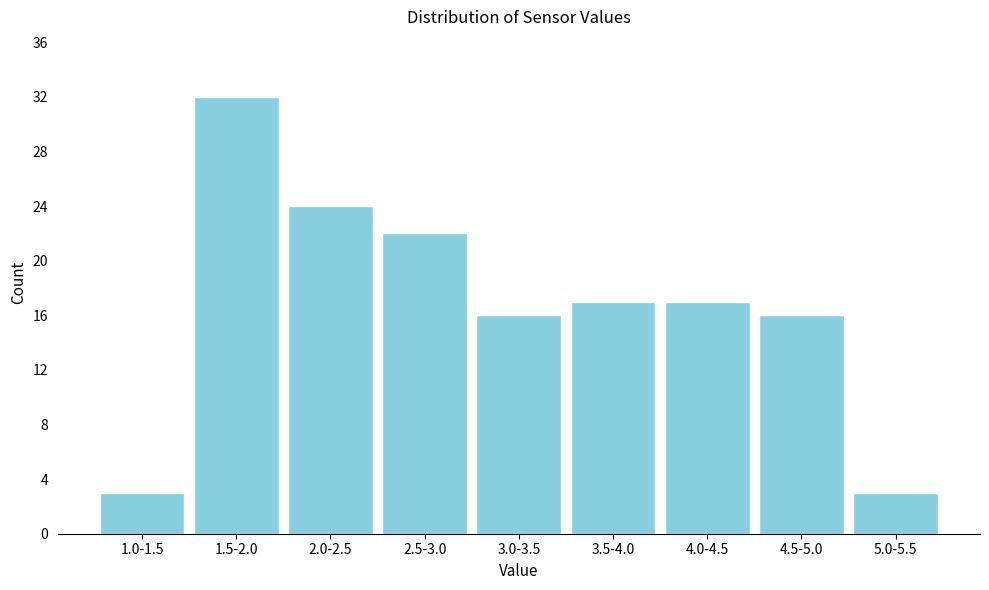

Reading left to right, transcribe all the data shown in this chart.

3	32	24	22	16	17	17	16	3